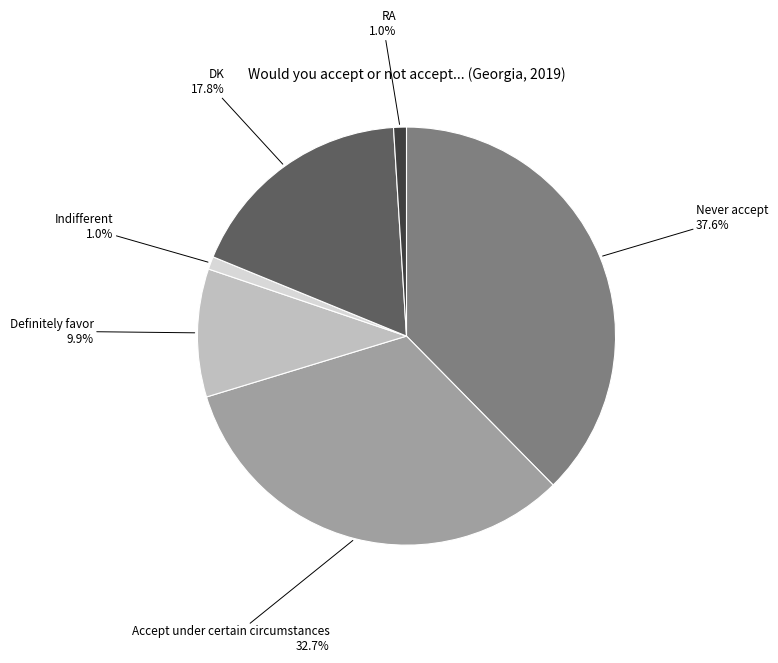

How many slices are in this pie chart?

6